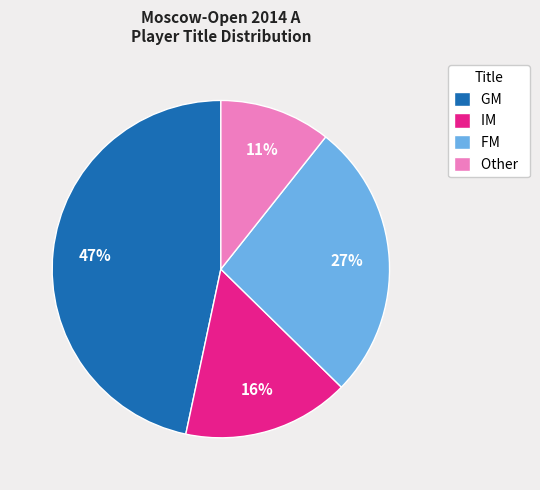

How many segments does this pie chart have?

4